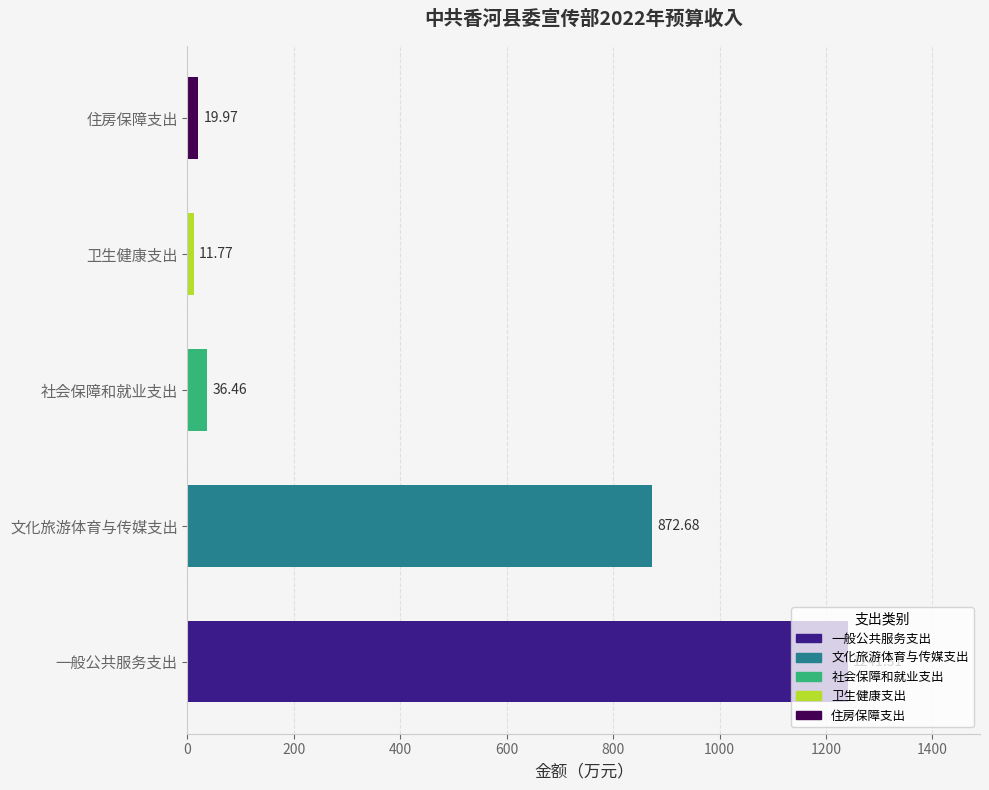

Which label corresponds to the smallest value in the chart?

卫生健康支出